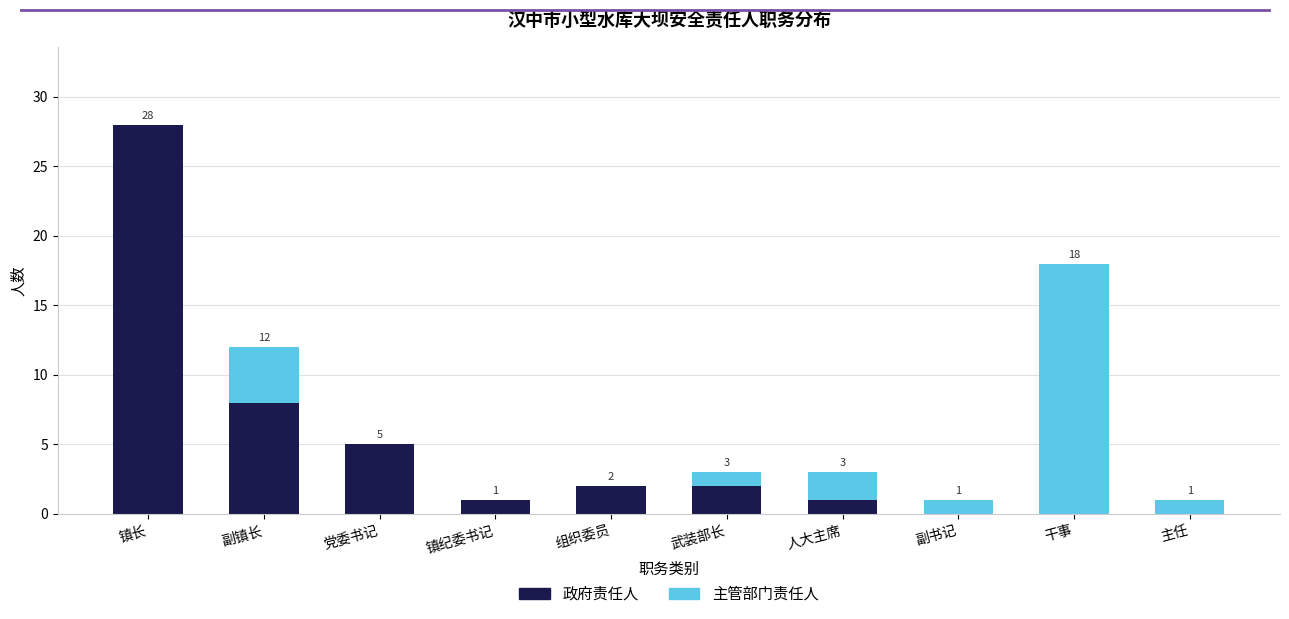

What is the sum of all 政府责任人 values?

47